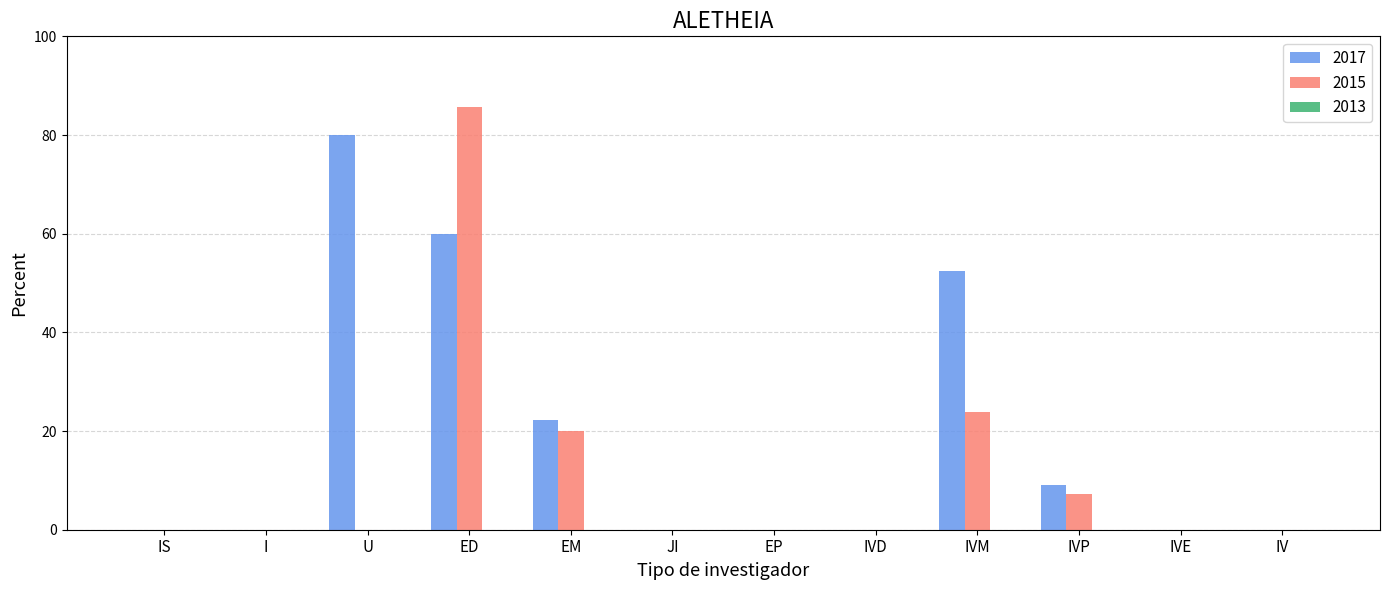

How many groups of bars are there?

12